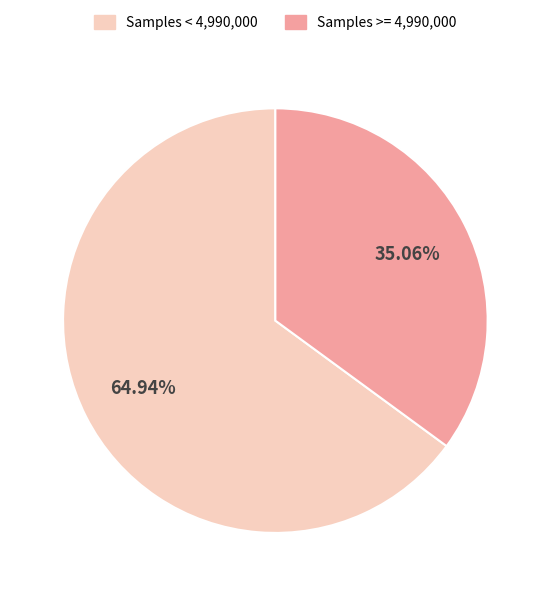

Count the number of slices in the pie.

2